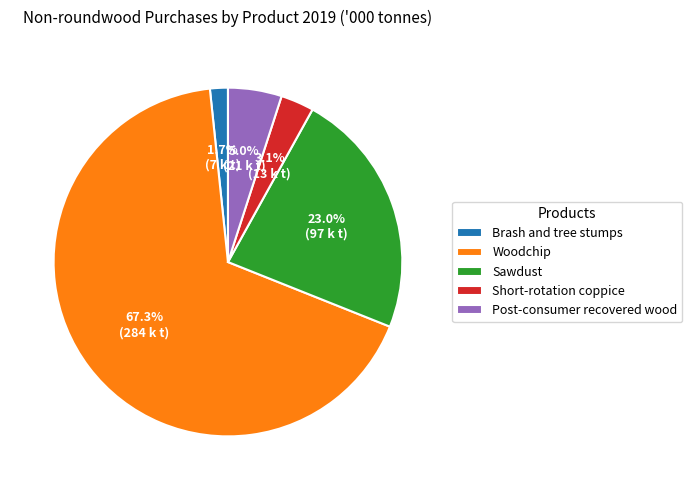

Between Woodchip and Post-consumer recovered wood, which is larger?

Woodchip